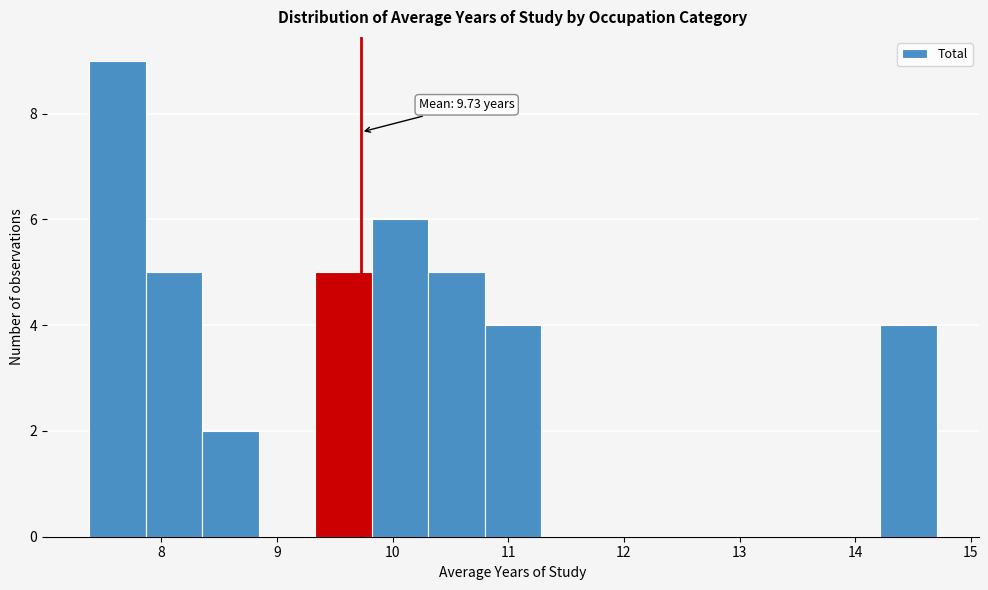

Over which range of the x-axis is the bar tallest?

7.4 to 7.9